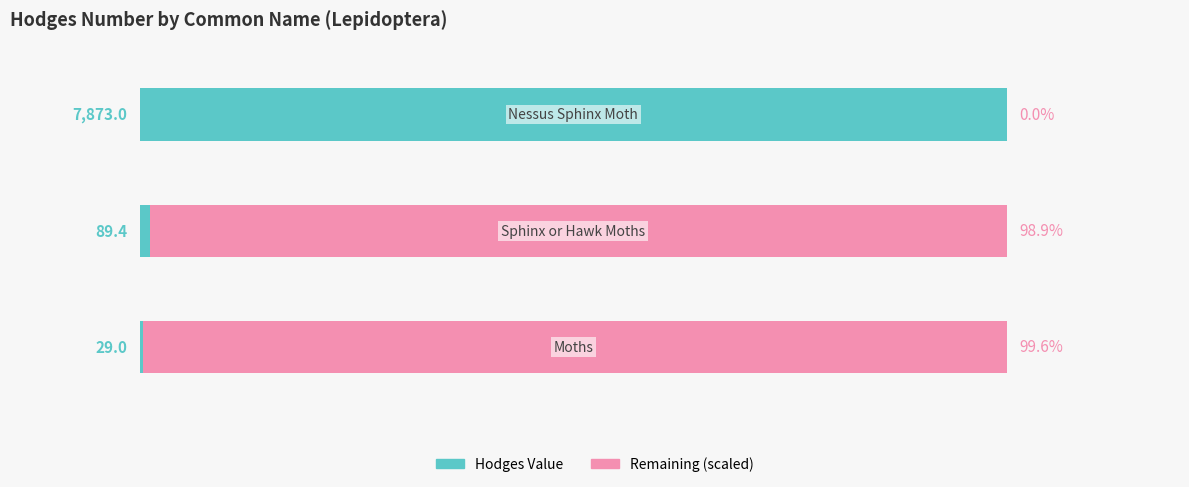

What are all the series names shown in the legend?

Hodges Value, Remaining (scaled)